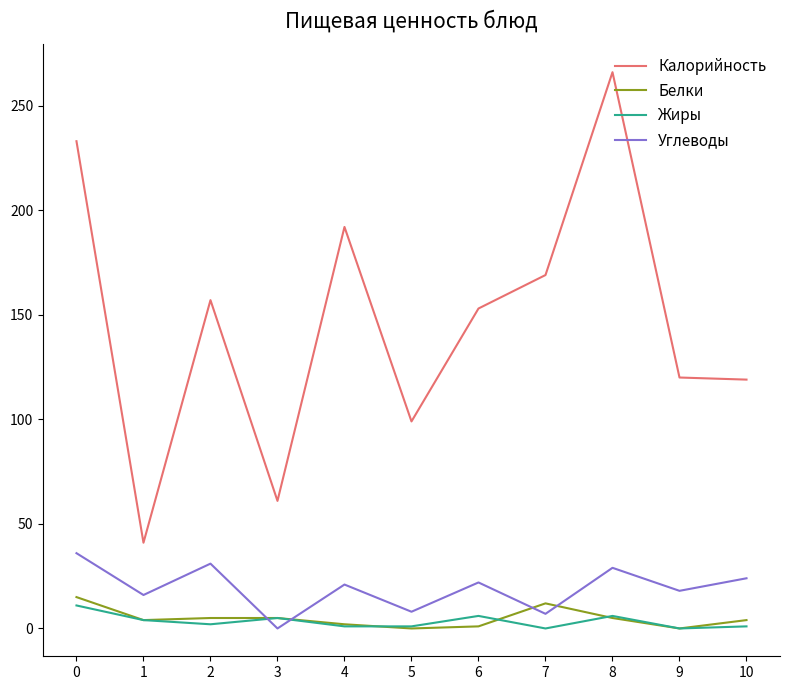

The value of Углеводы at 9 is 18. True or false?

True